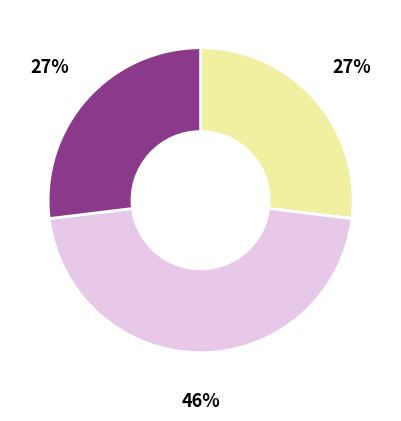

How many slices are in this pie chart?

3